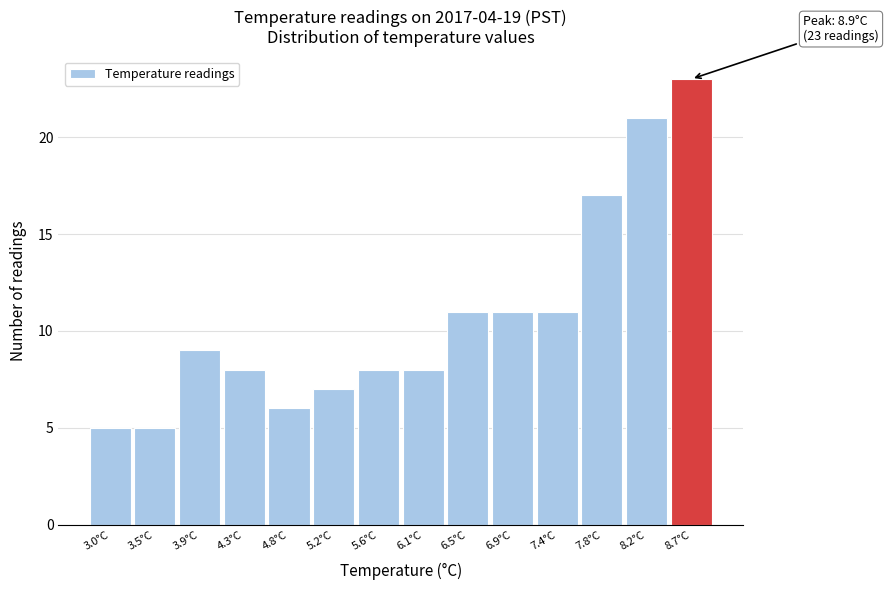

Over which range of the x-axis is the bar tallest?

8.45 to 8.90